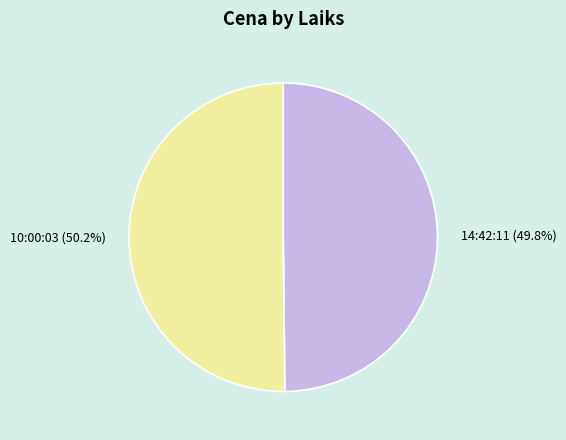

Does any single category account for the majority?

Yes